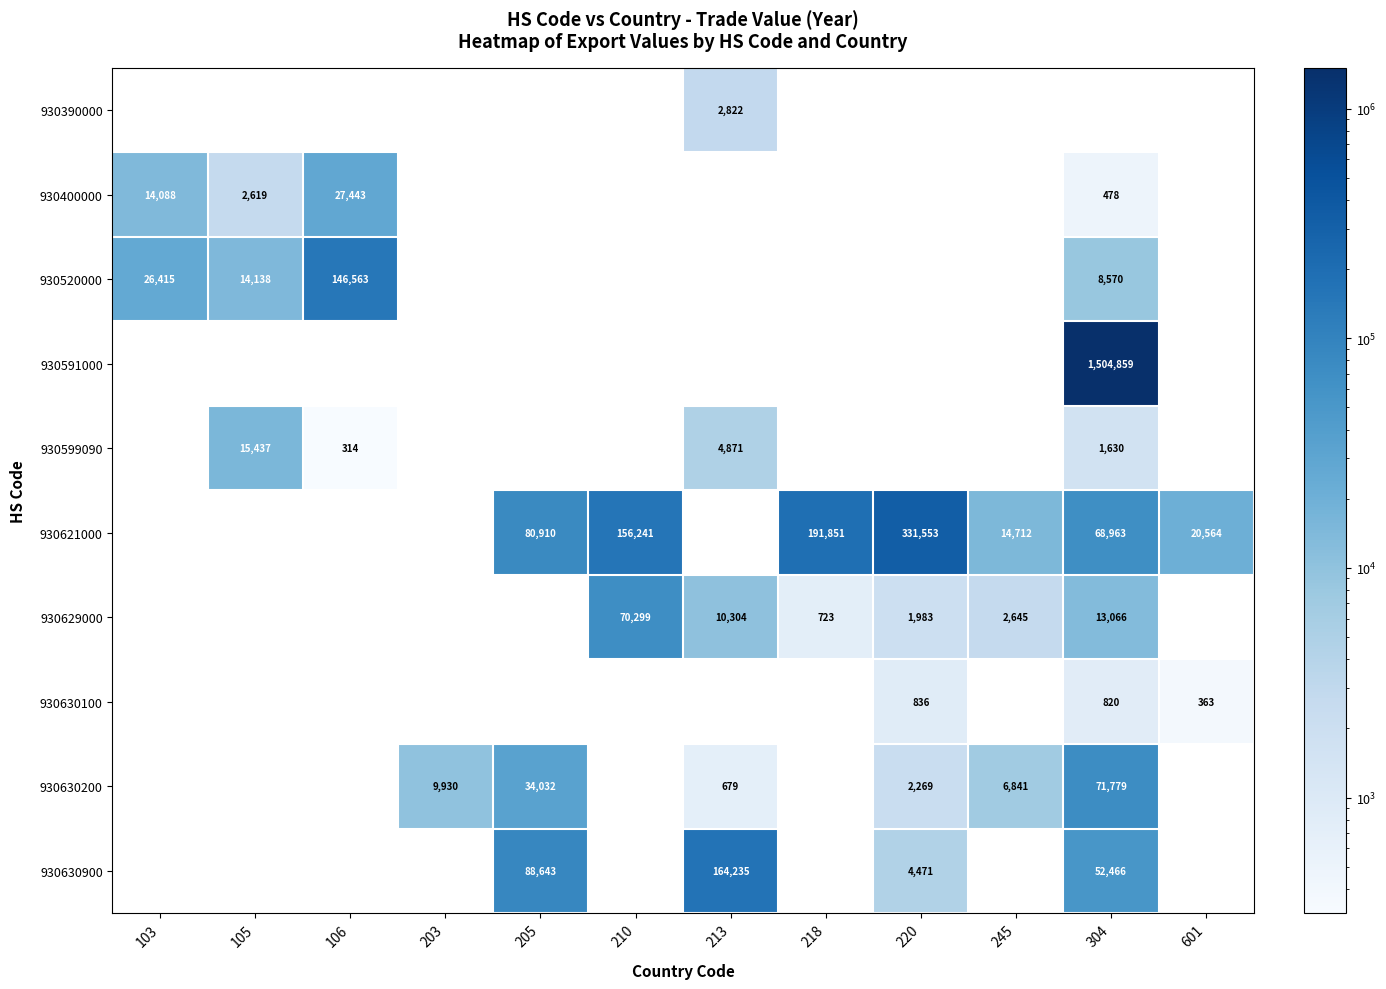

Which has a higher value, 106 or 220?

220